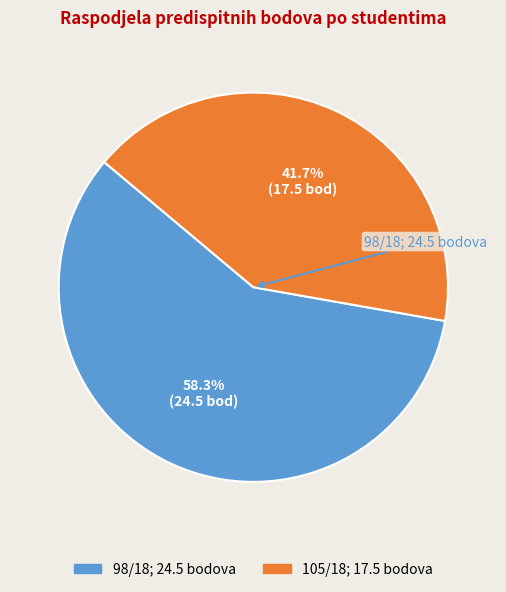

Is it true that 98/18 is 58% of the pie?

True